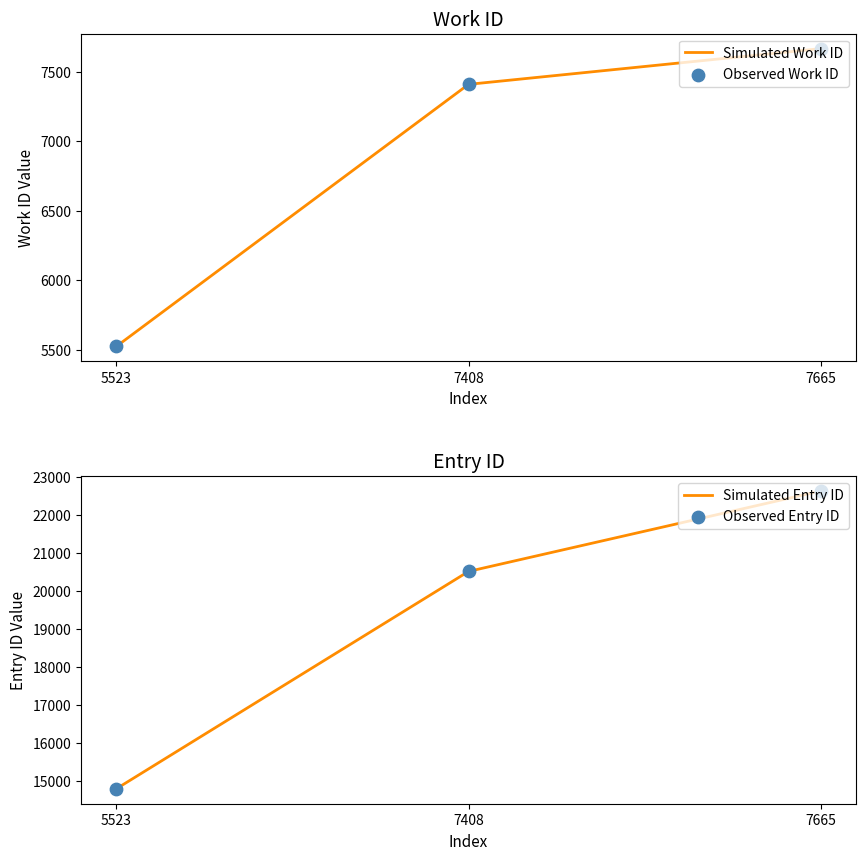

At how many categories does at least one series exceed 16550?

2